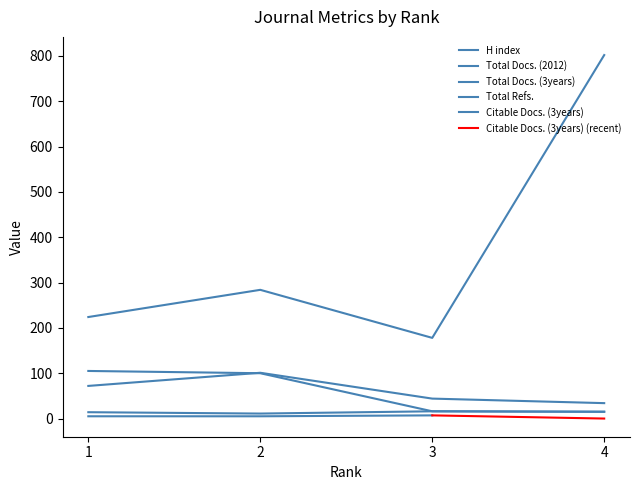

Is it true that Total Refs. equals 224 at 1?

True